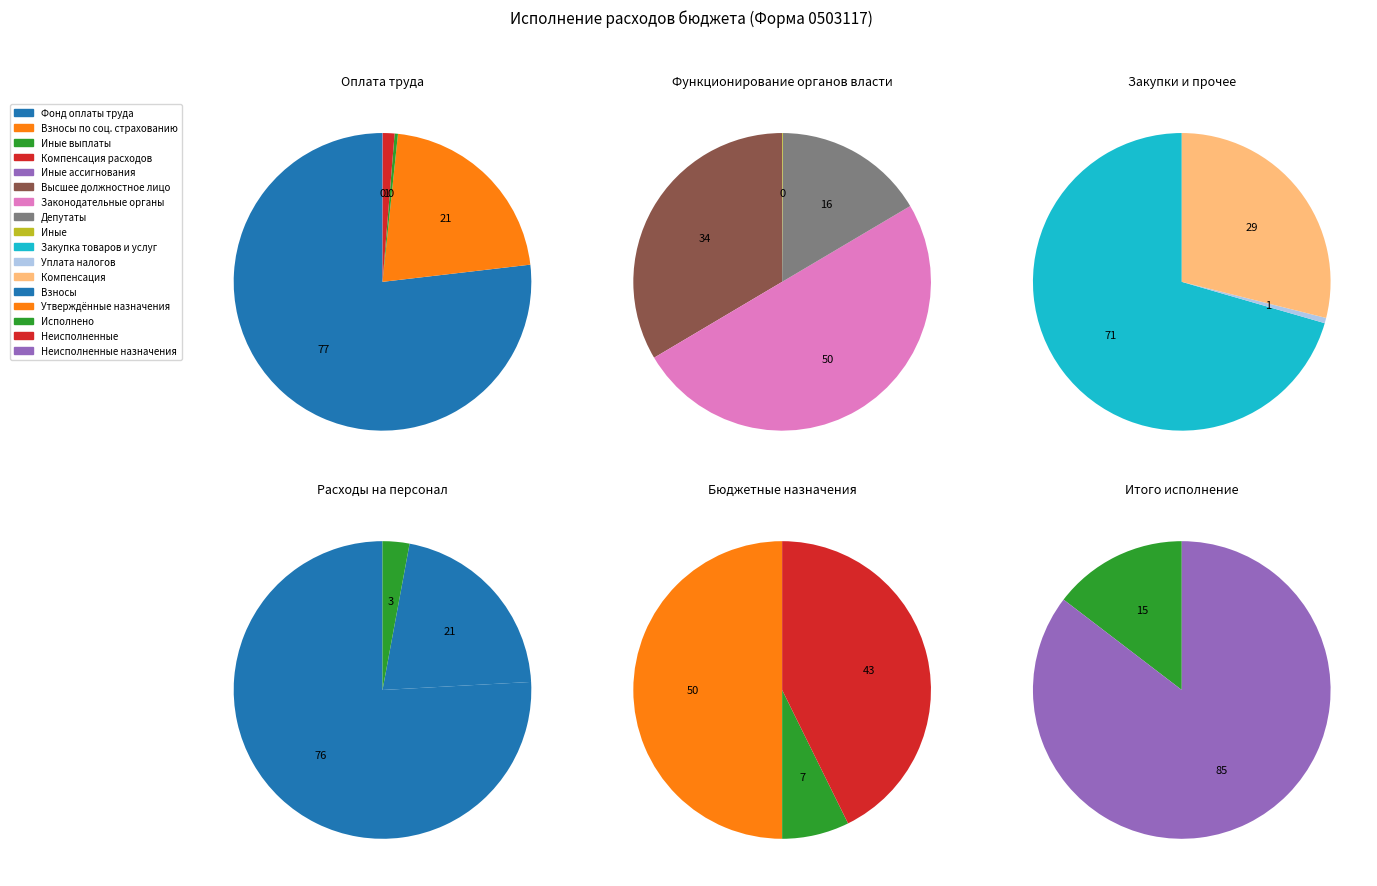

What is the majority slice?

Фонд оплаты труда